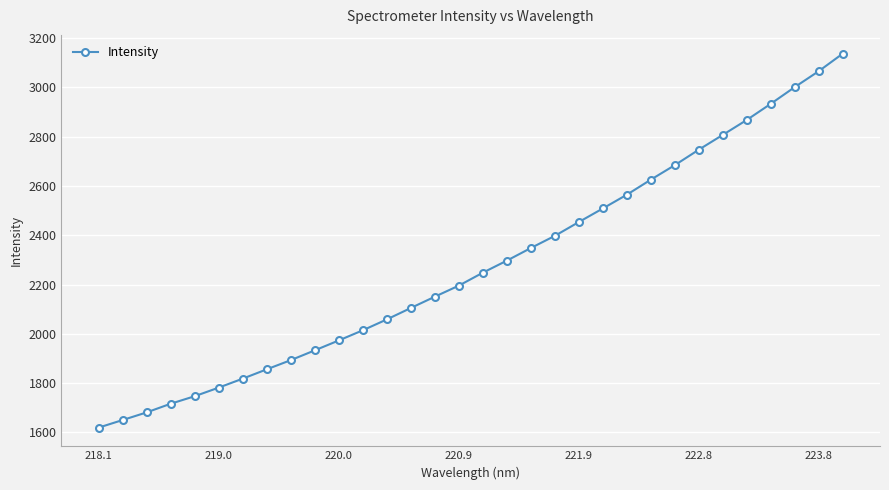

What is the difference between the maximum and minimum values?

1518.7